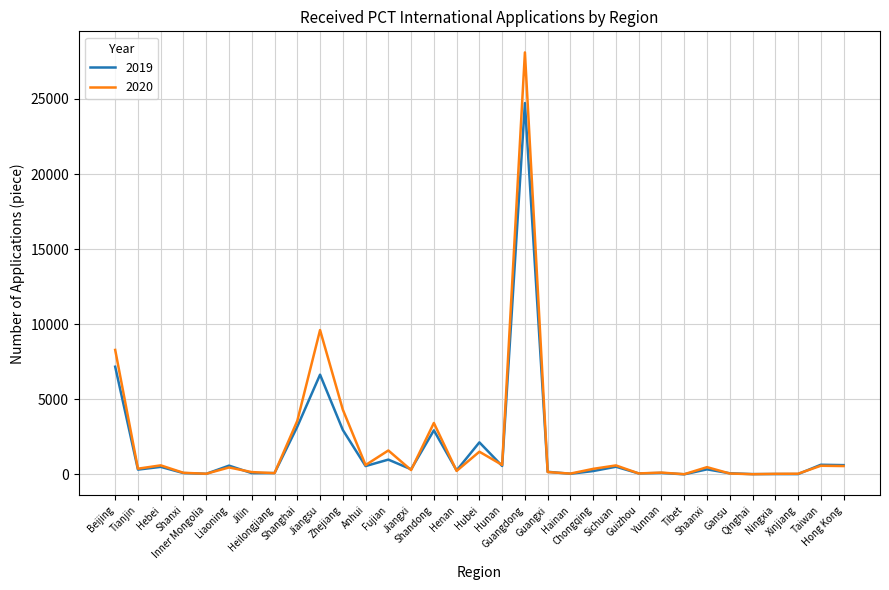

What position from the right is Liaoning?

28